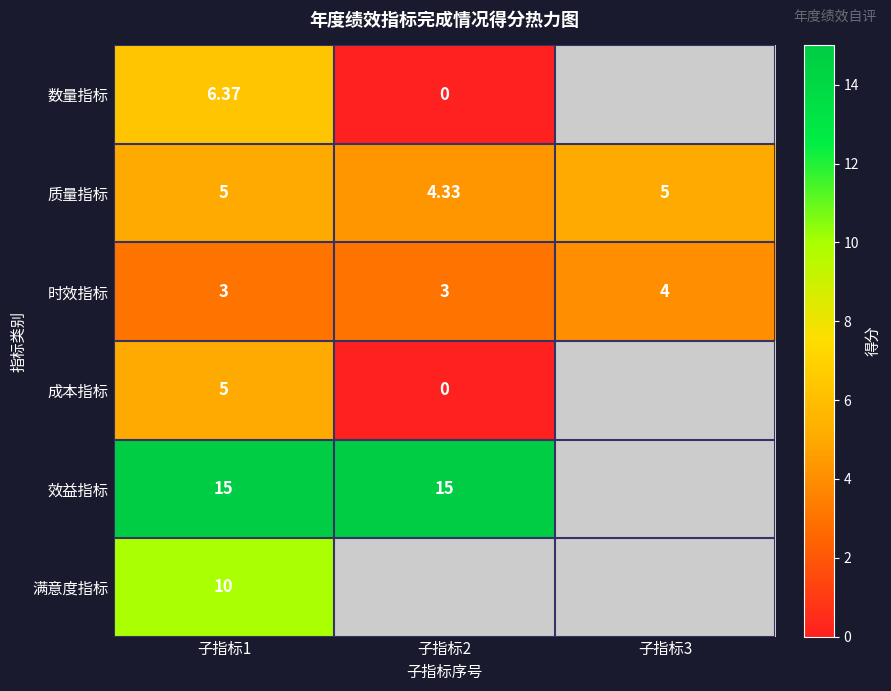

The value of 时效指标 at 子指标3 is 2.0. True or false?

False